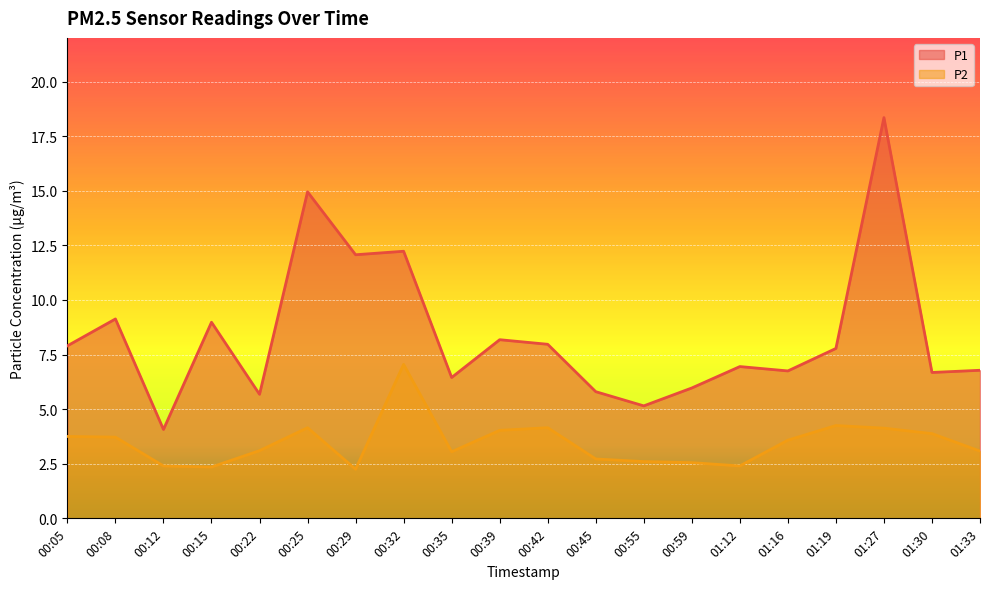

List the series in order of their overall mean, highest first.

P1, P2